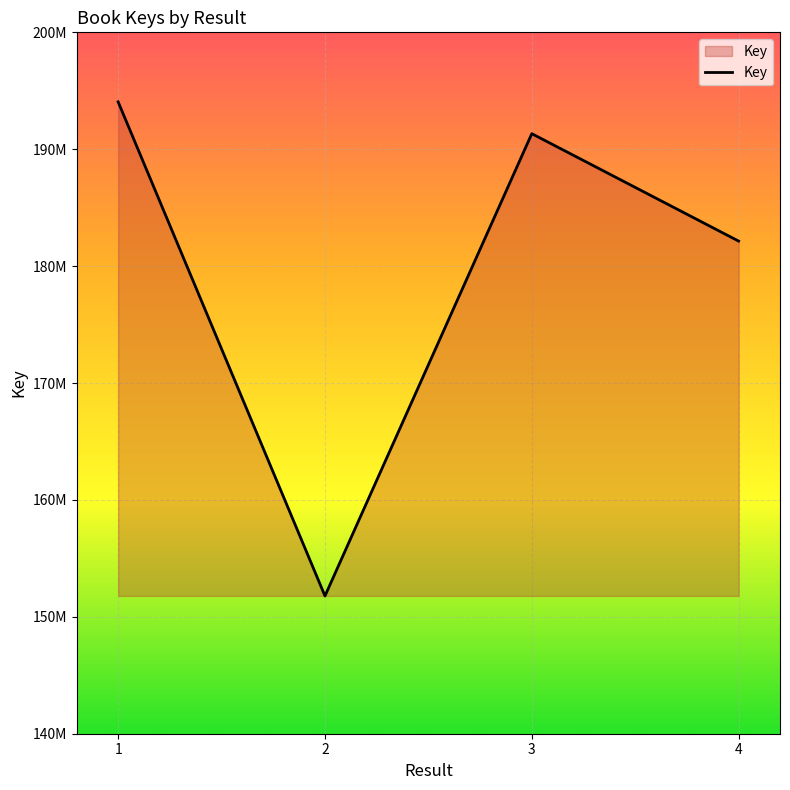

What is the difference between the maximum and minimum values?

42265555